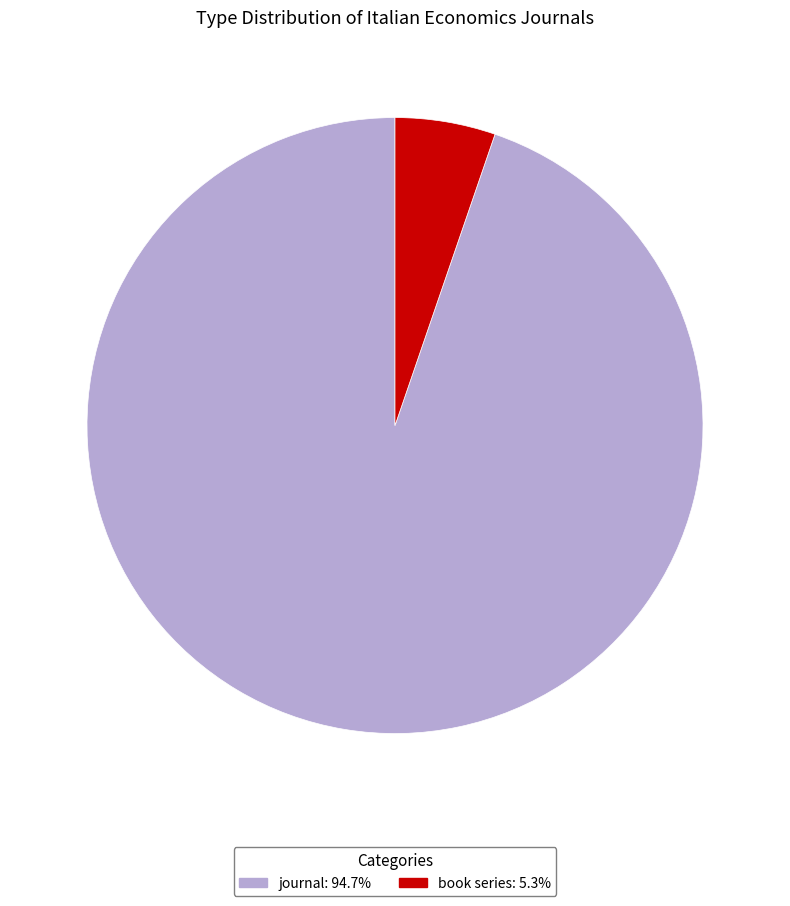

Is the sum of journal and book series greater than half?

Yes